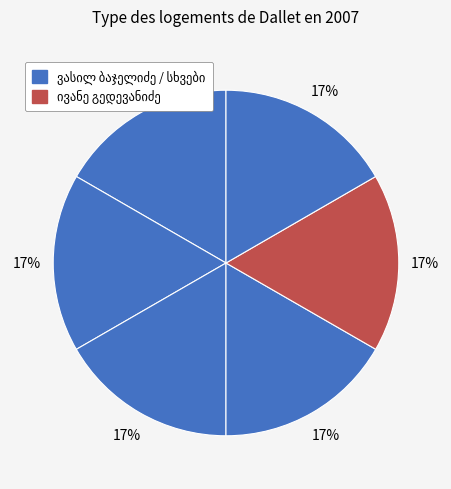

How many segments does this pie chart have?

6